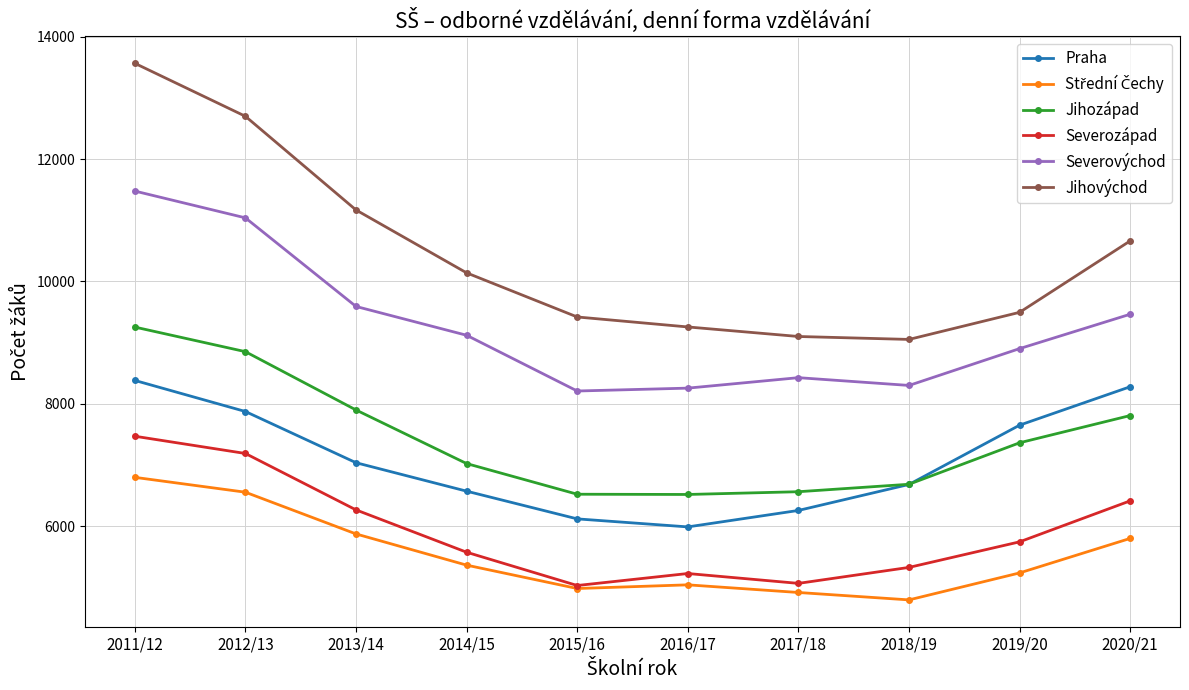

What is the label of the 6th point from the left?

2016/17